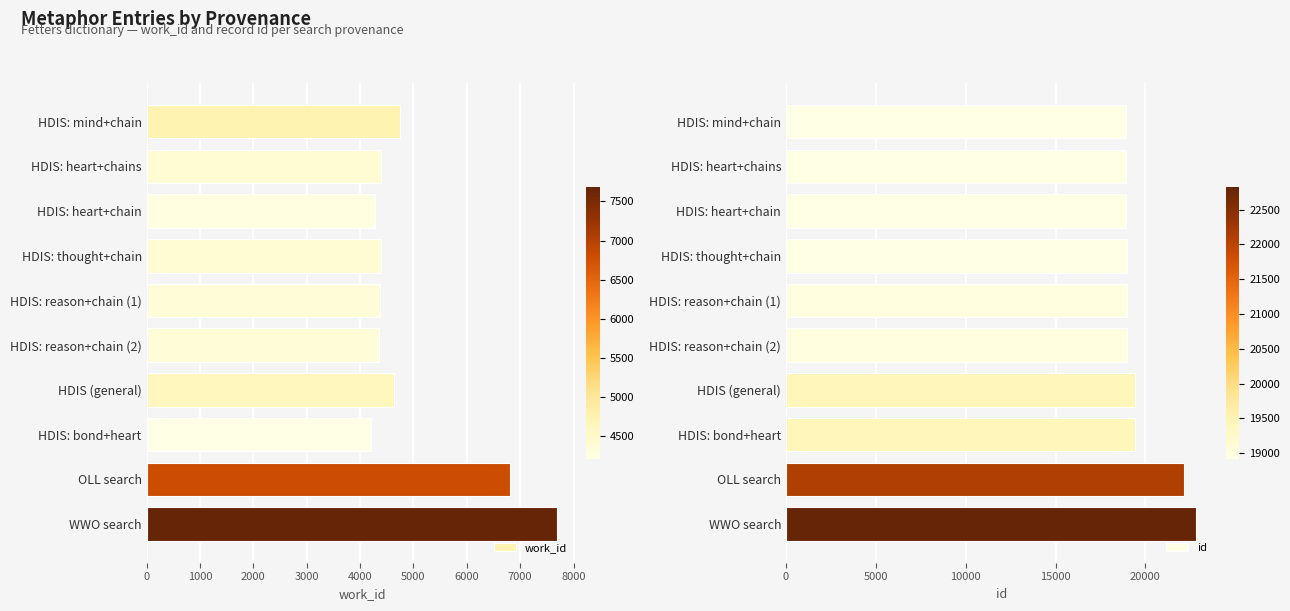

Between 1000 and 4000, which series saw the biggest shift?

id